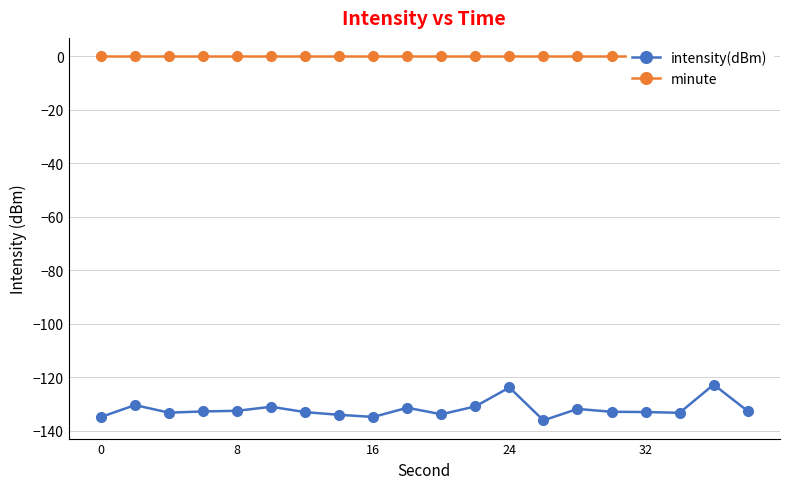

True or false: intensity(dBm) and minute cross at least once.

False